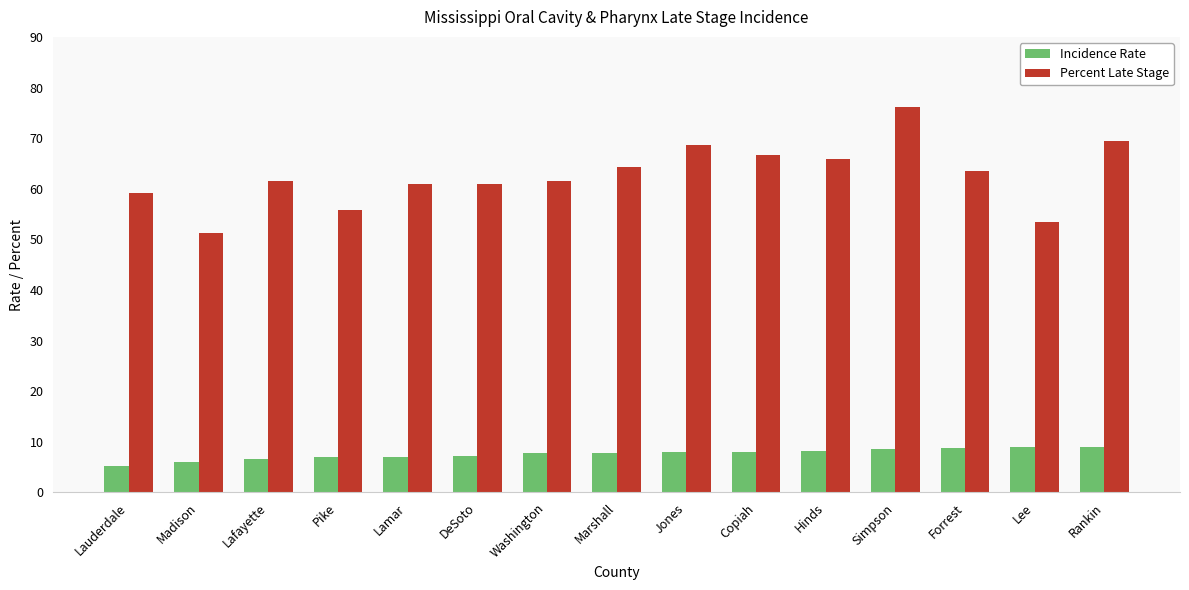

Which label corresponds to the largest value in the chart?

Simpson